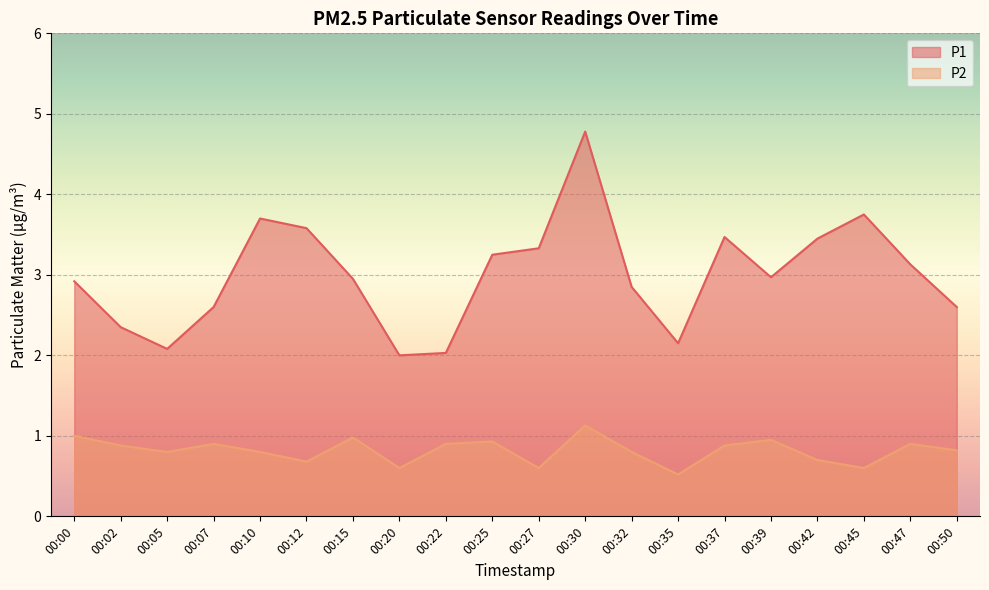

How many lines are shown in the chart?

2